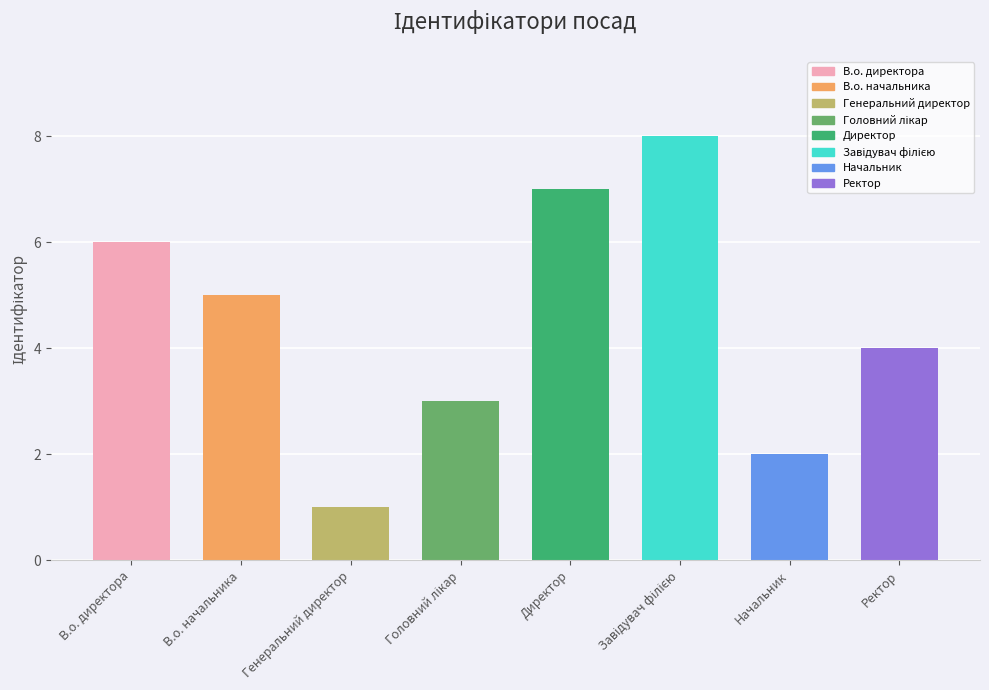

What is the greatest value displayed?

8